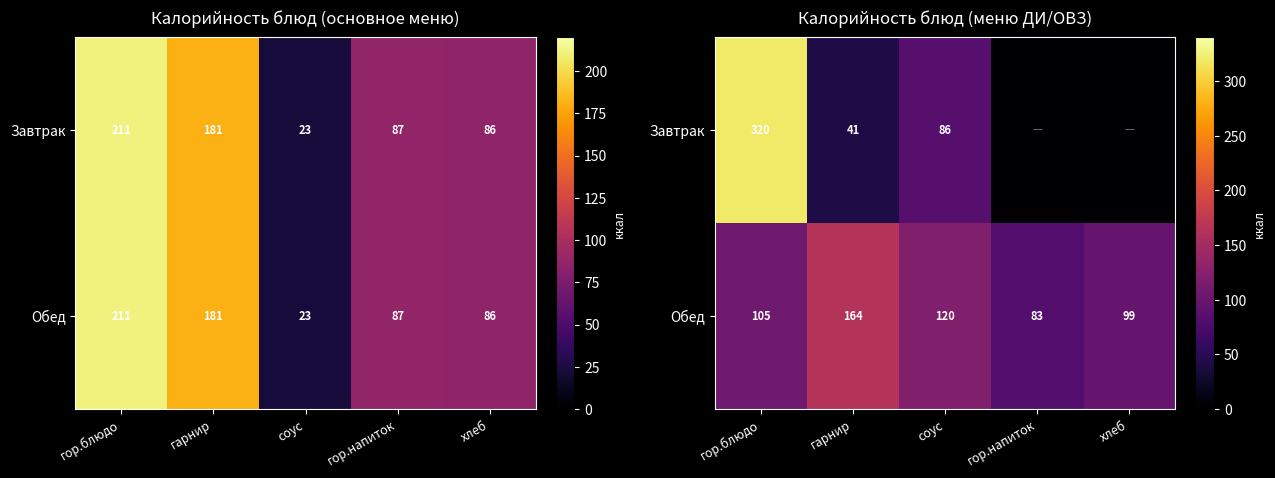

Between соус and гор.напиток, which series saw the biggest shift?

Завтрак